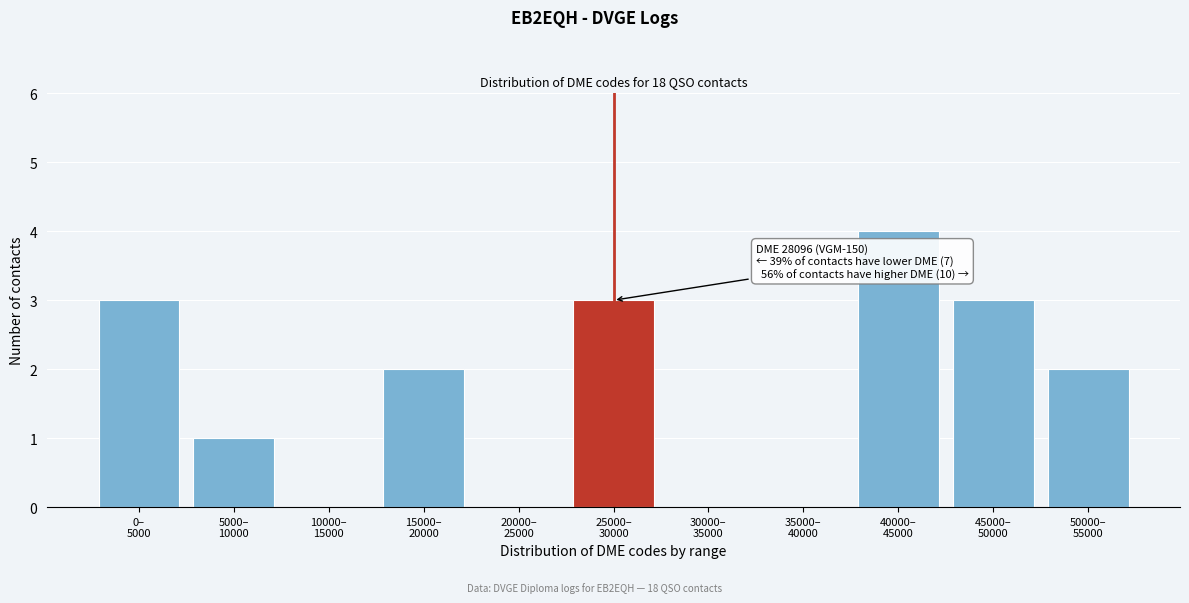

What is the sum of all values?

18